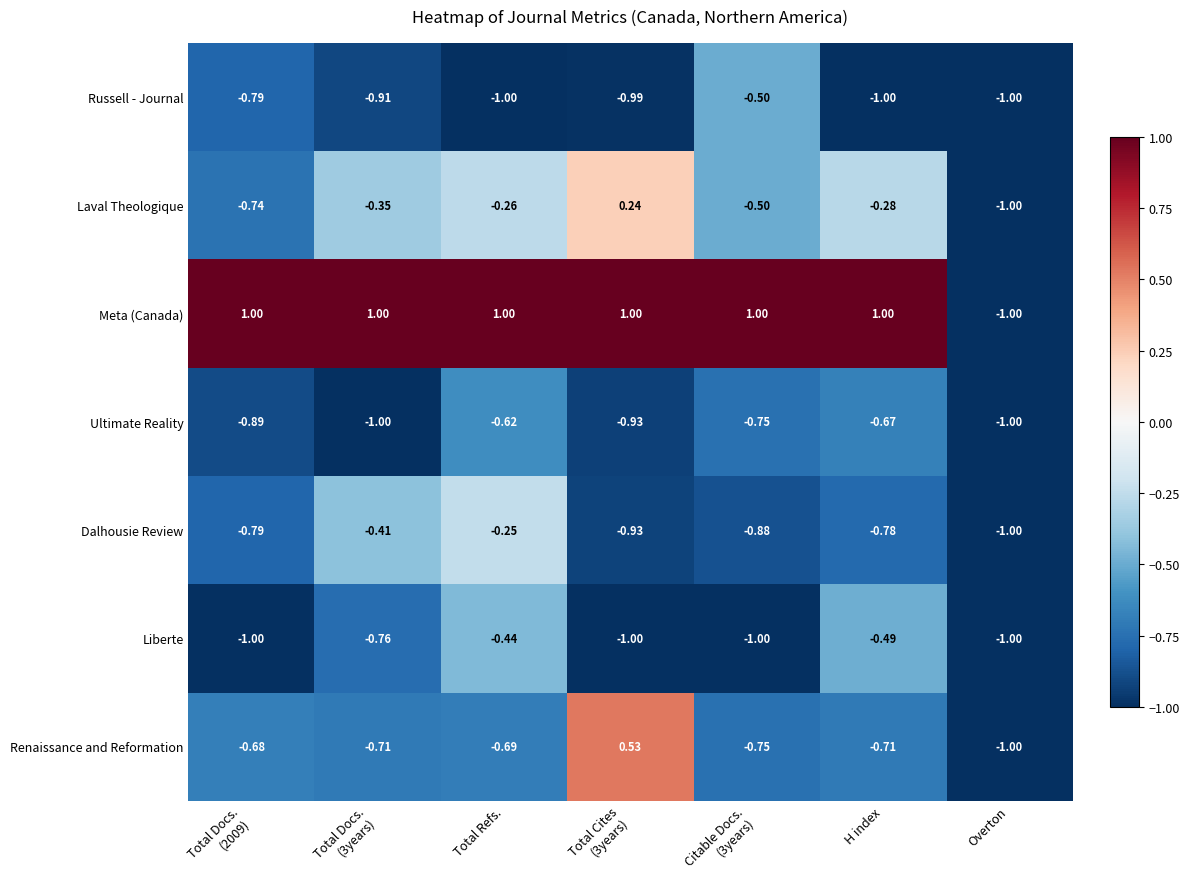

What is the maximum value shown in the chart?

1.0